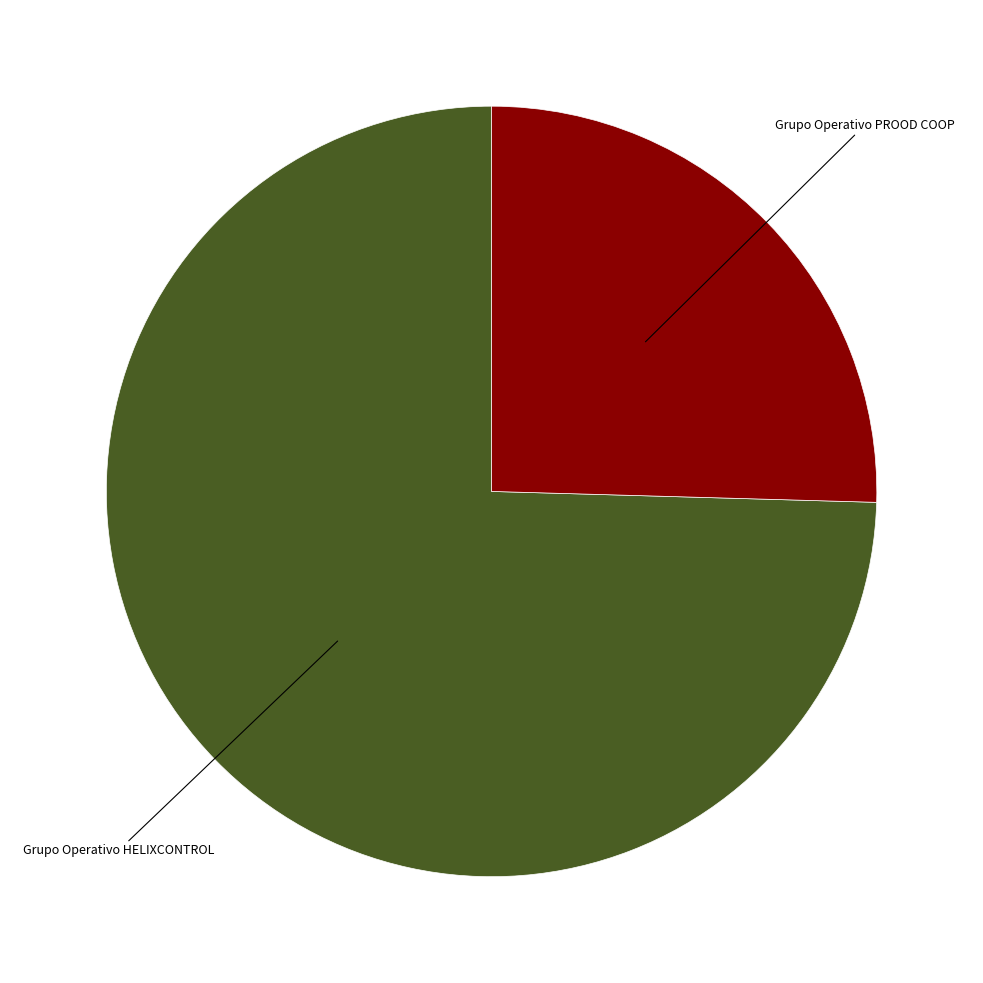

Is there a majority slice in this chart?

Yes